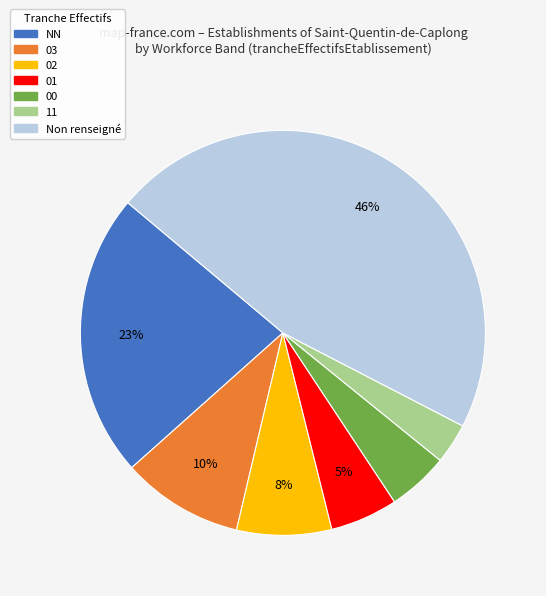

Which has a higher value, 01 or Non renseigné?

Non renseigné